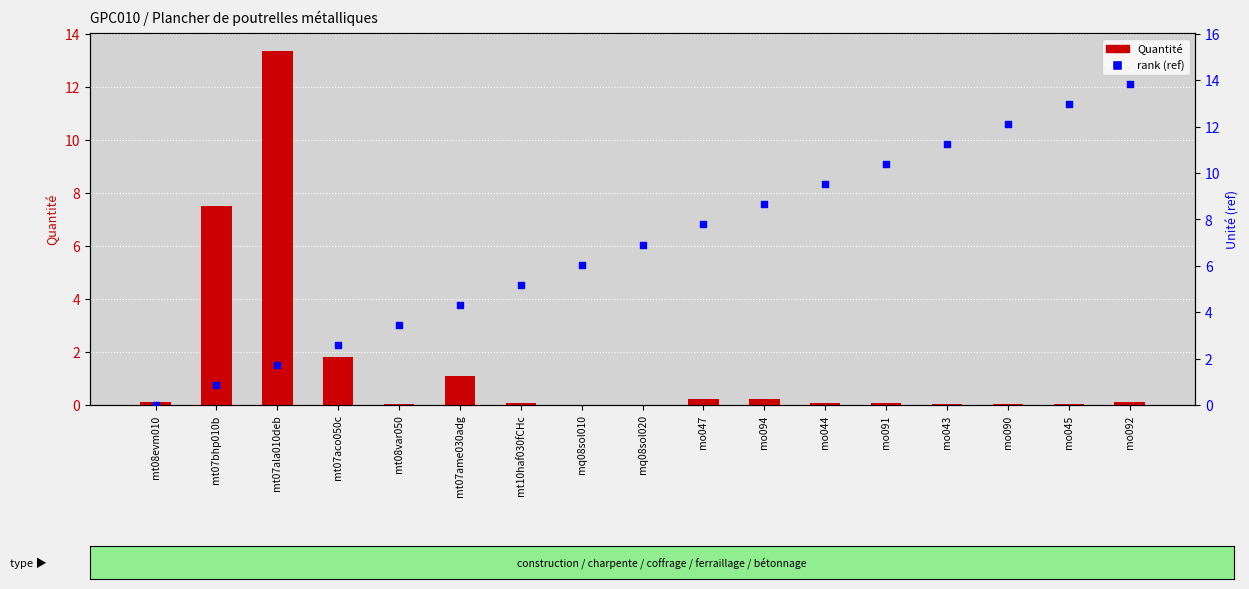

What are all the series names shown in the legend?

Quantité, rank (ref)